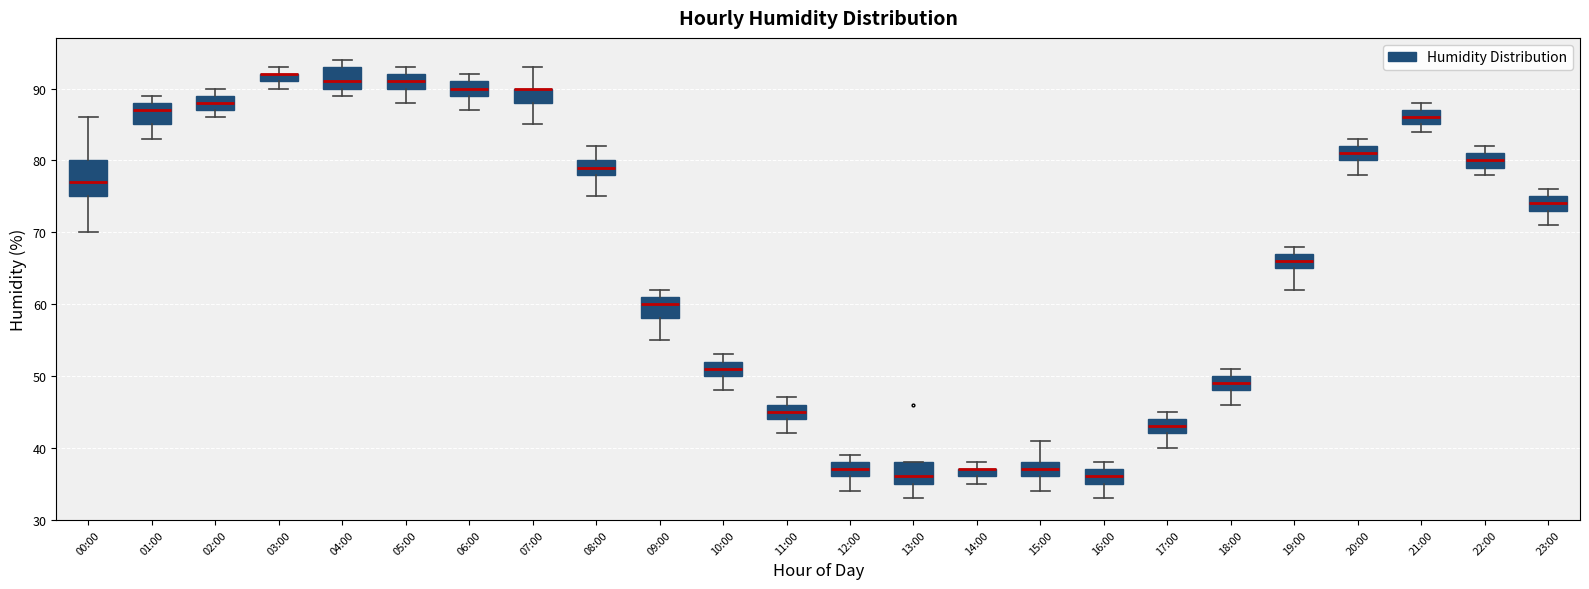

Comparing the boxes themselves (not the whiskers), which one is the tallest?

00:00